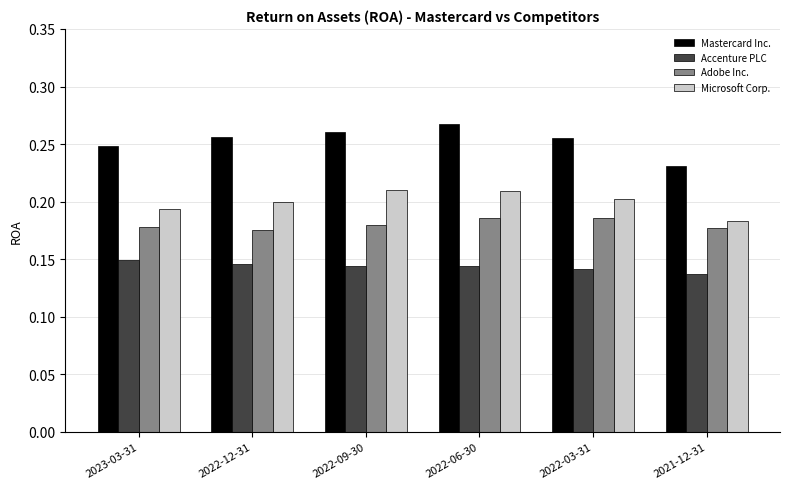

How many categories are shown in the chart?

6